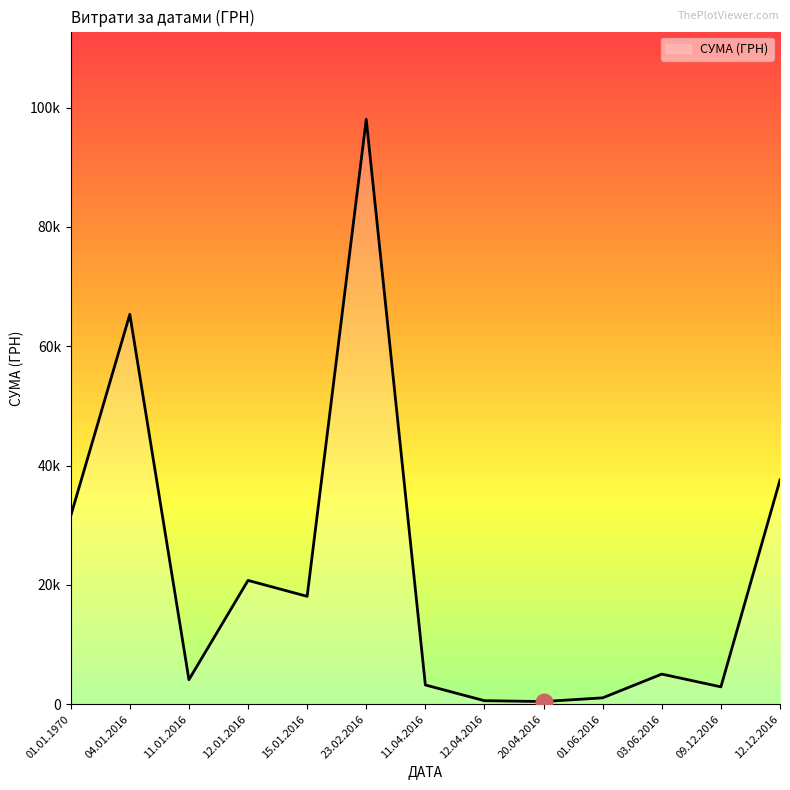

Does the chart display data point markers on the line(s)?

No